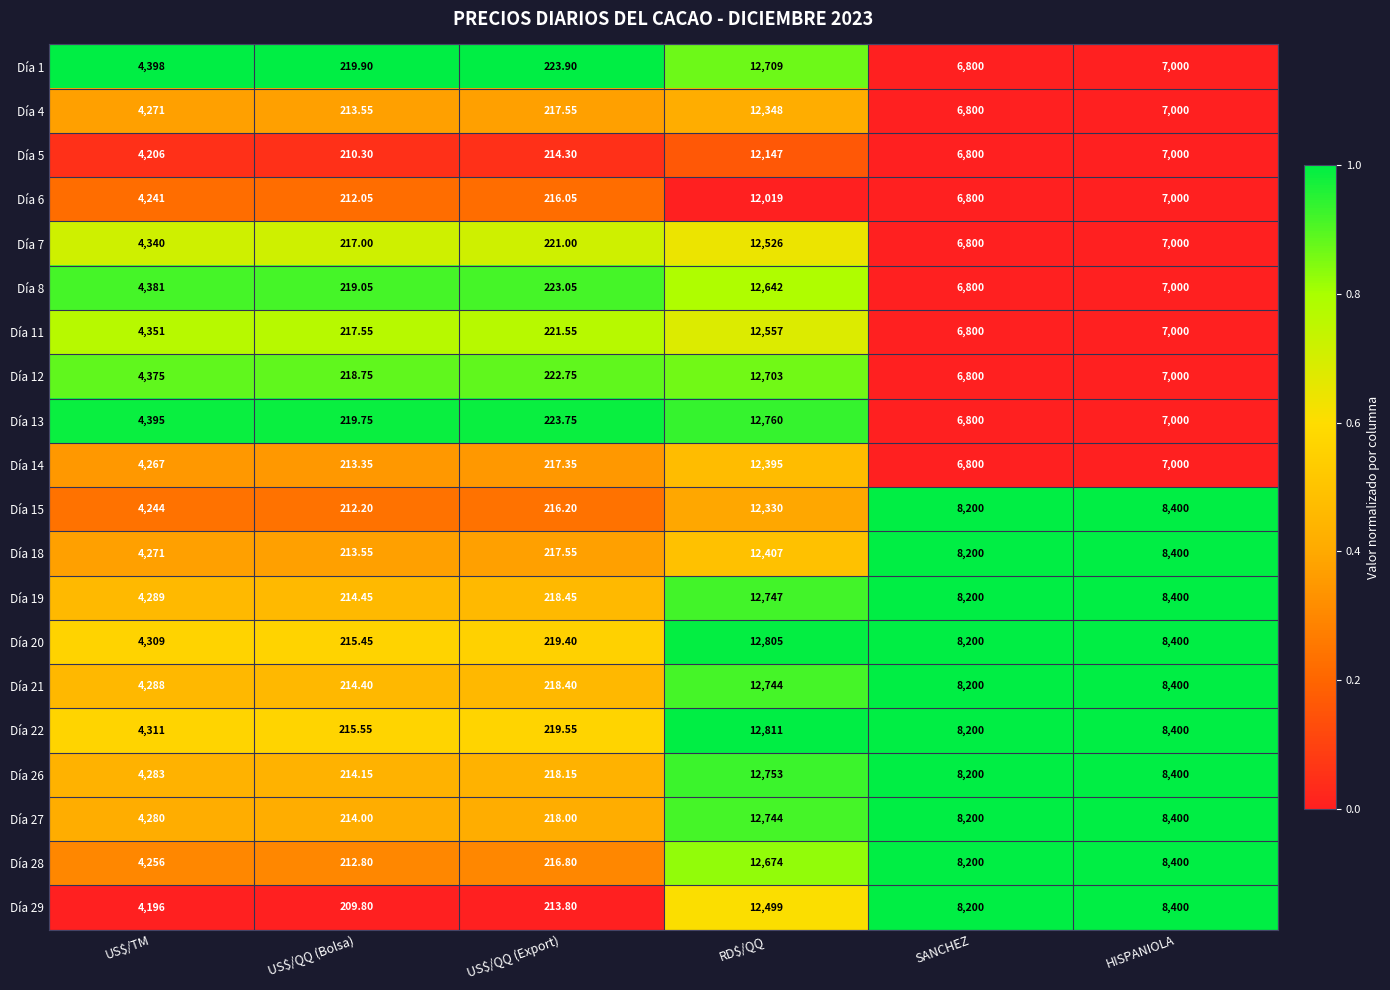

Is the value of Día 18 at SANCHEZ greater than the value of Día 19 at US$/TM?

Yes